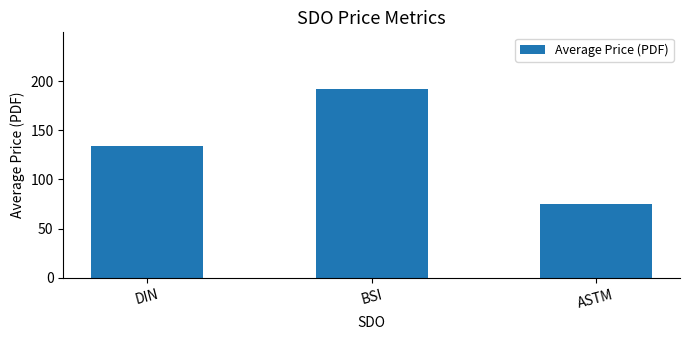

Rank the categories by value from highest to lowest.

BSI, DIN, ASTM